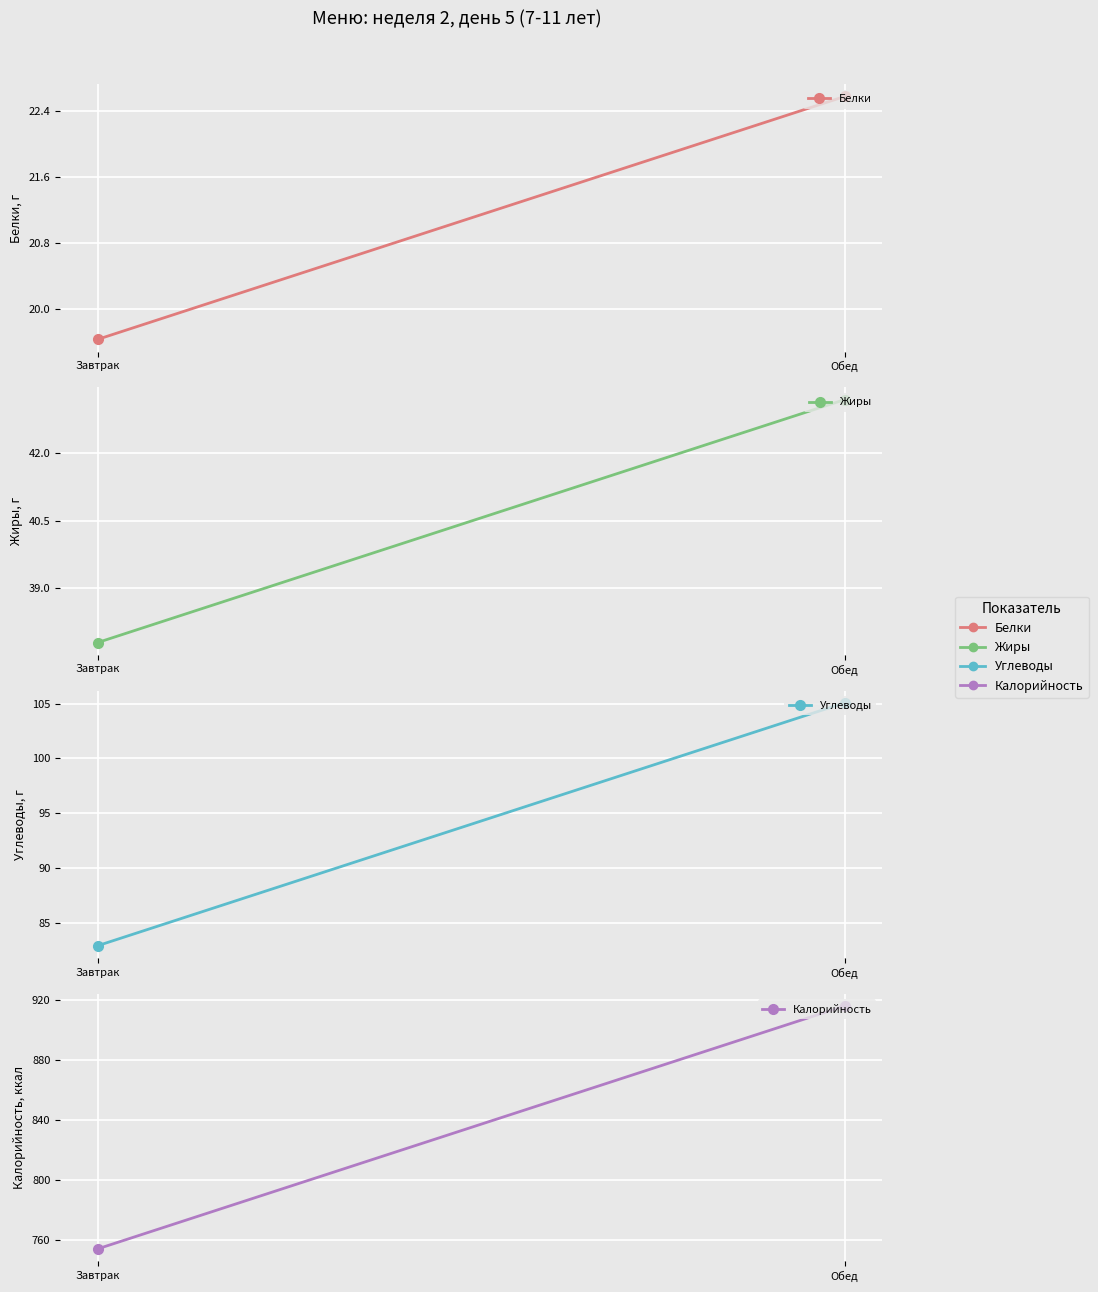

Reading right to left, list all the values displayed in this chart.

Белки: 22.6	19.6
Жиры: 43.2	37.8
Углеводы: 105.1	82.9
Калорийность: 916.3	754.2